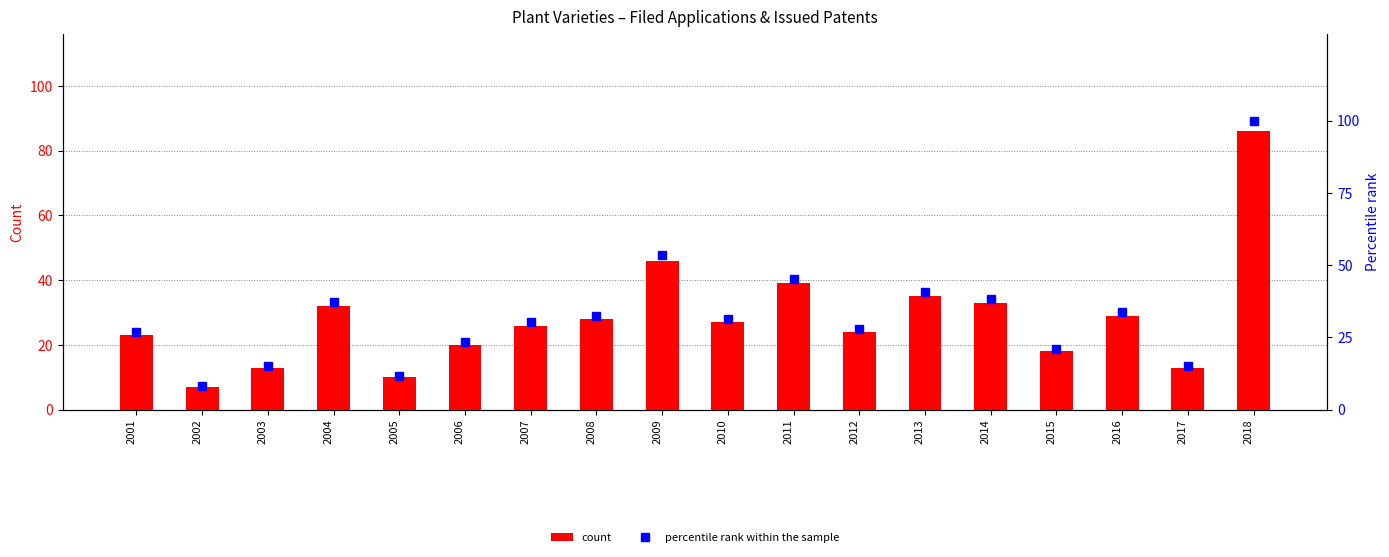

Reading left to right, what are all the values shown in this chart?

count: 23.0	7.0	13.0	32.0	10.0	20.0	26.0	28.0	46.0	27.0	39.0	24.0	35.0	33.0	18.0	29.0	13.0	86.0
percentile rank within the sample: 26.7	8.1	15.1	37.2	11.6	23.3	30.2	32.6	53.5	31.4	45.3	27.9	40.7	38.4	20.9	33.7	15.1	100.0